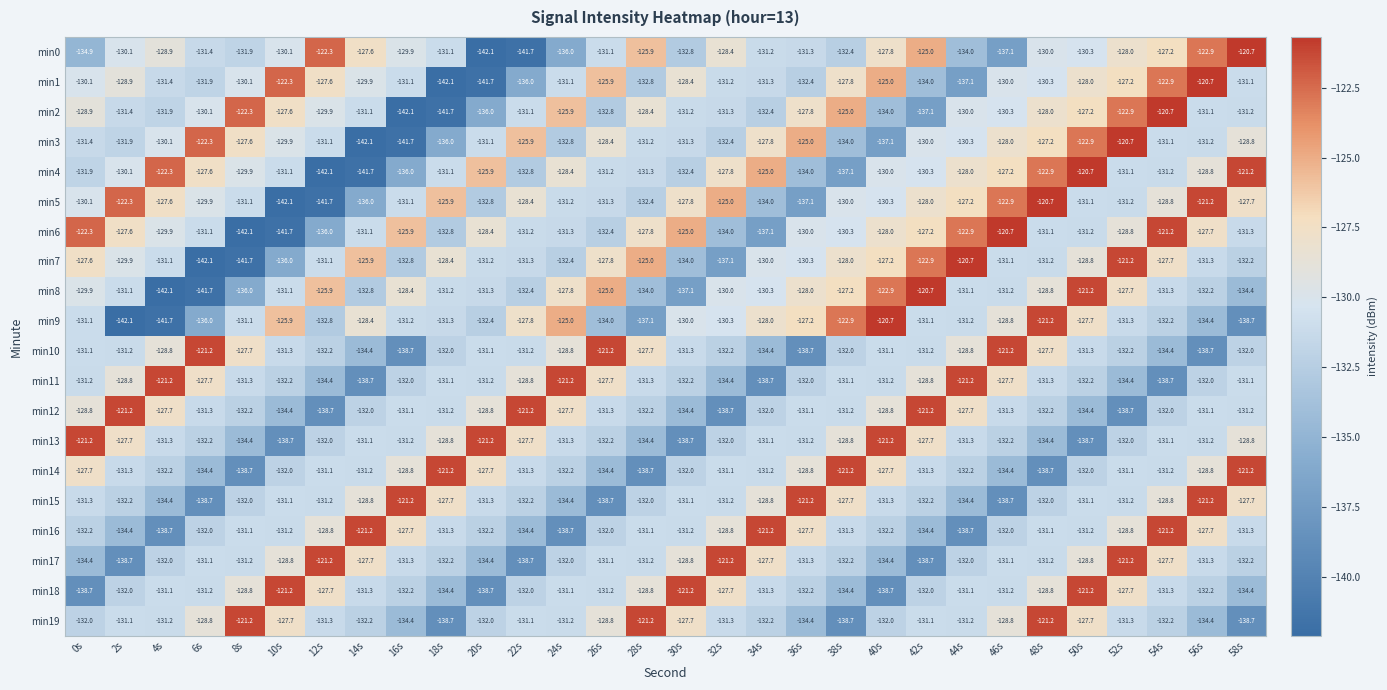

At which category is the sum across all series the highest?

50s